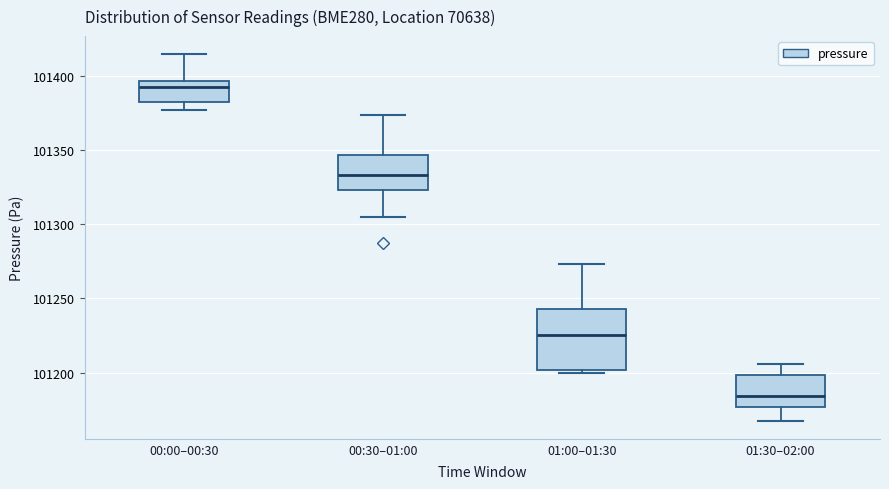

Which box is the tallest, from its lower edge to its upper edge?

01:00–01:30